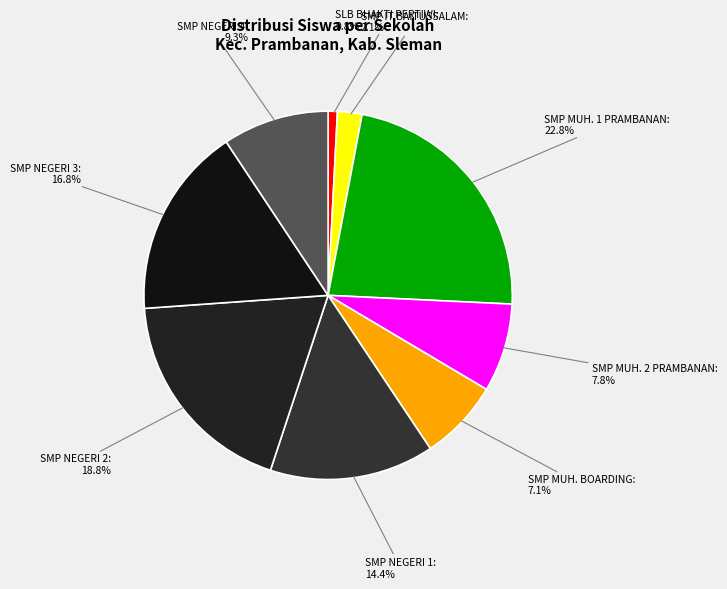

How many slices are in this pie chart?

9